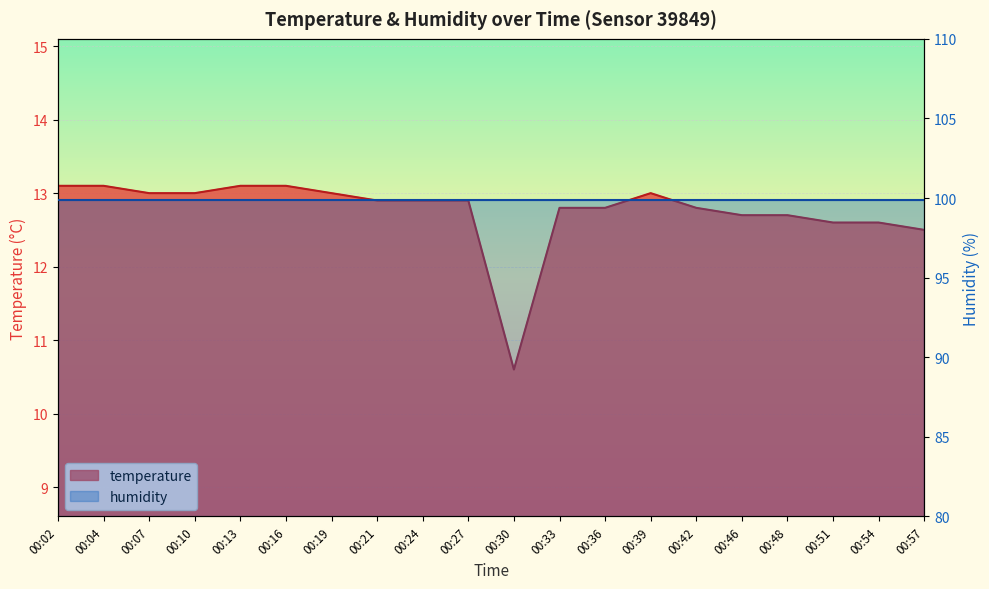

List the labels in order of value, smallest first.

00:30, 00:57, 00:51, 00:54, 00:46, 00:48, 00:33, 00:36, 00:42, 00:21, 00:24, 00:27, 00:07, 00:10, 00:19, 00:39, 00:02, 00:04, 00:13, 00:16